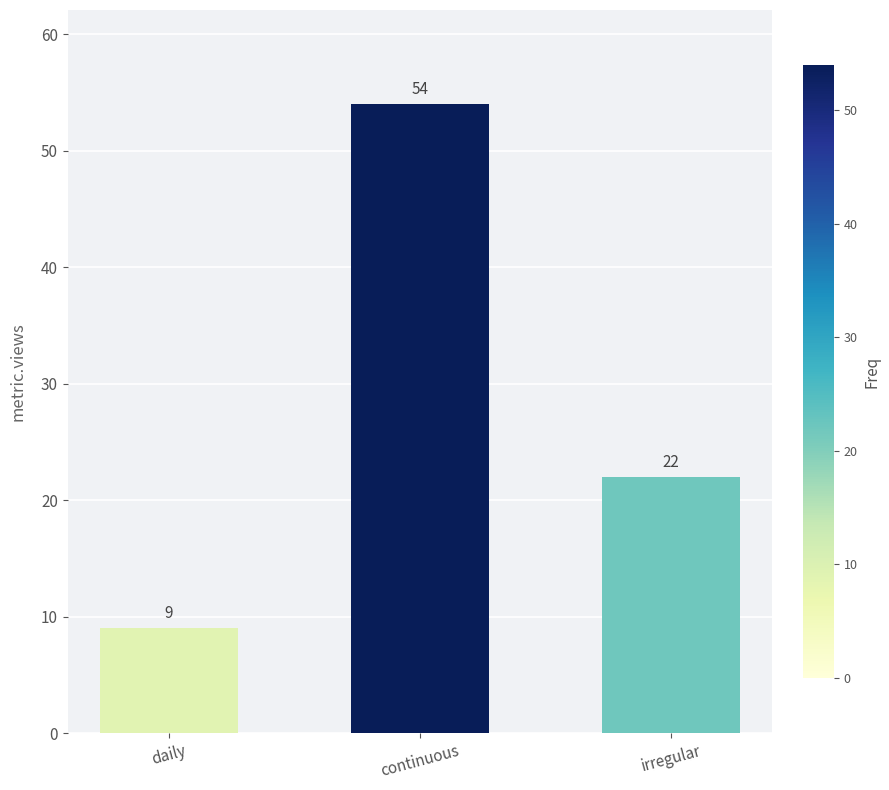

List the labels in order of value, largest first.

continuous, irregular, daily